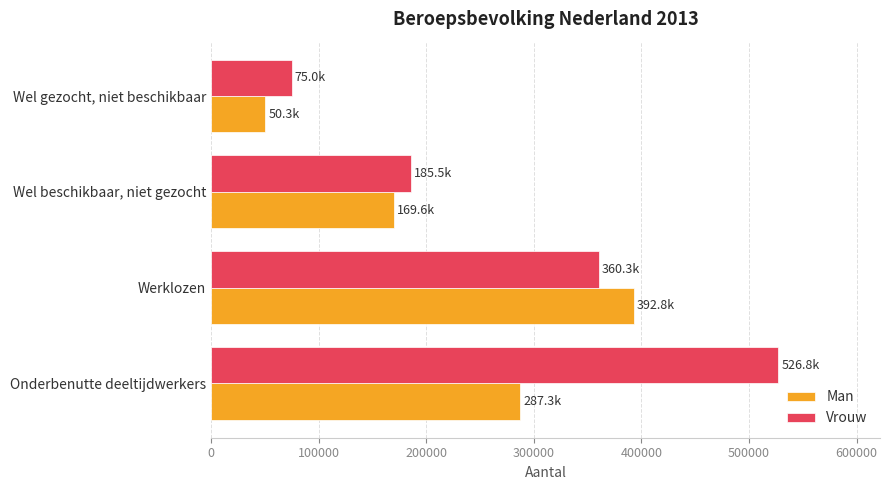

List the labels in order of Man value, smallest first.

Wel gezocht, niet beschikbaar, Wel beschikbaar, niet gezocht, Onderbenutte deeltijdwerkers, Werklozen